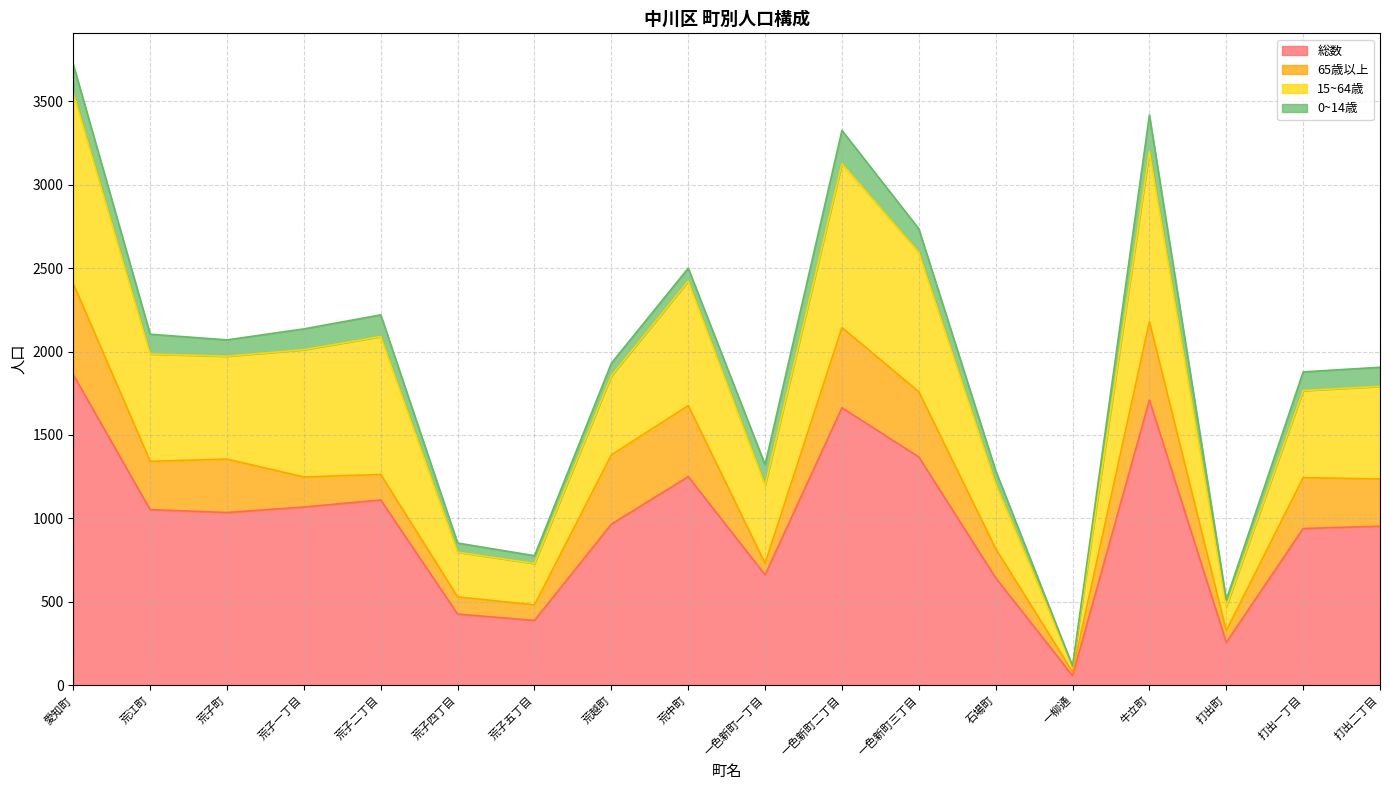

What is the sum of all 総数 values?

17404